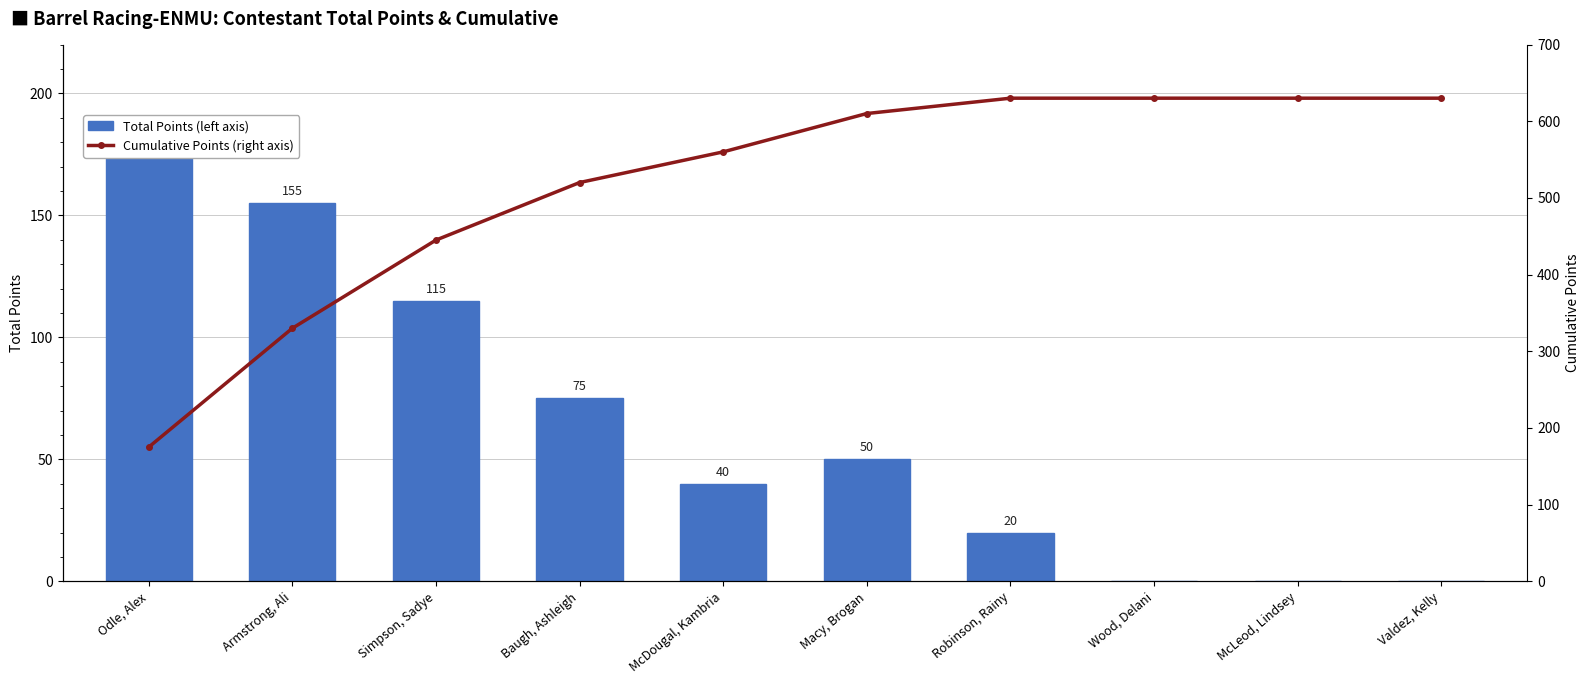

What is the sum of the Total Points (left axis) values at Baugh, Ashleigh and Armstrong, Ali?

230